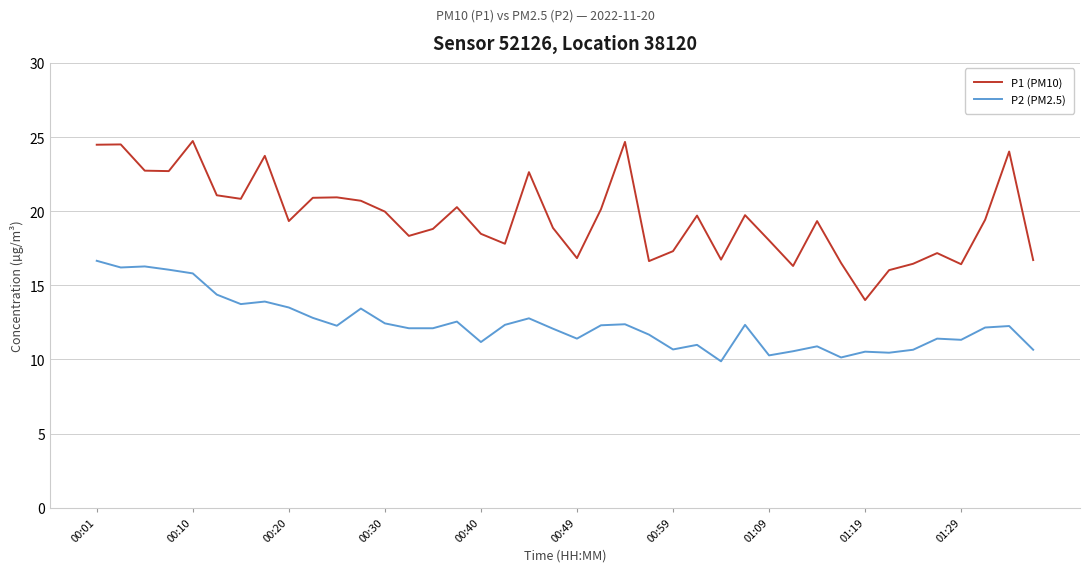

True or false: P2 (PM2.5) and P1 (PM10) intersect in this chart.

False